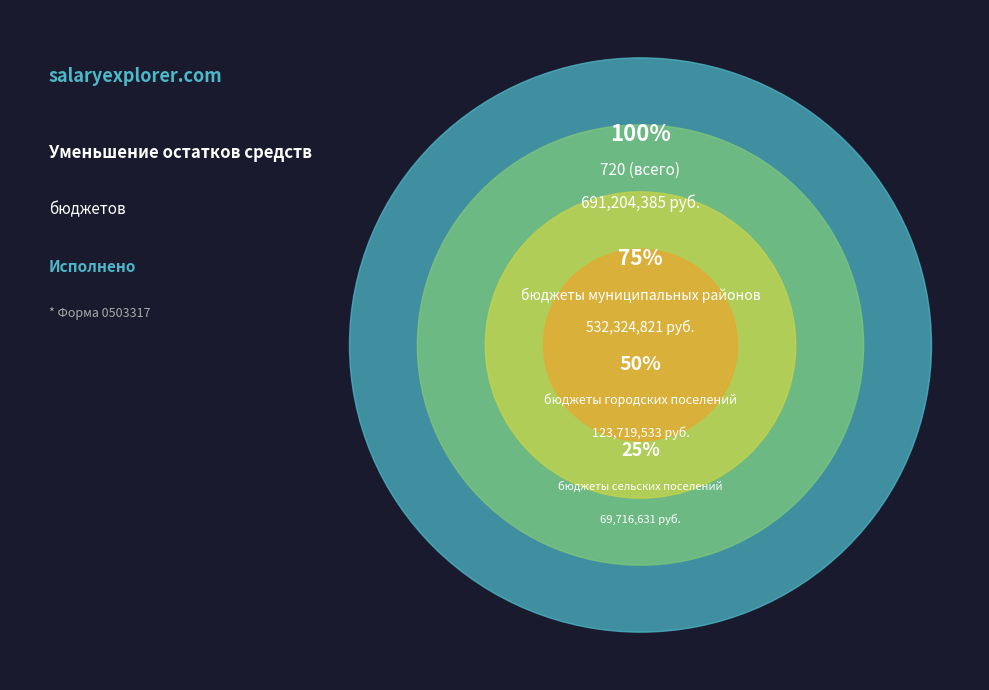

How many segments does this pie chart have?

4